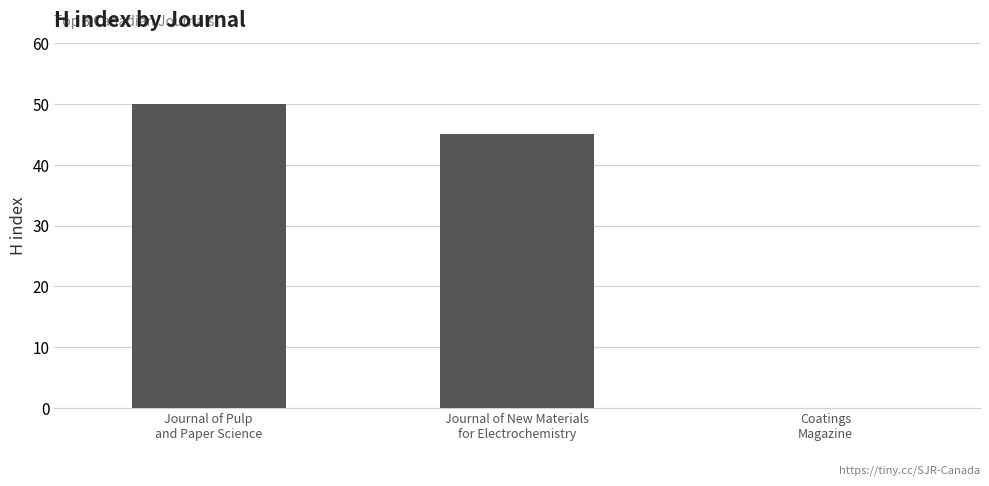

Does the chart contain stacked bars?

No